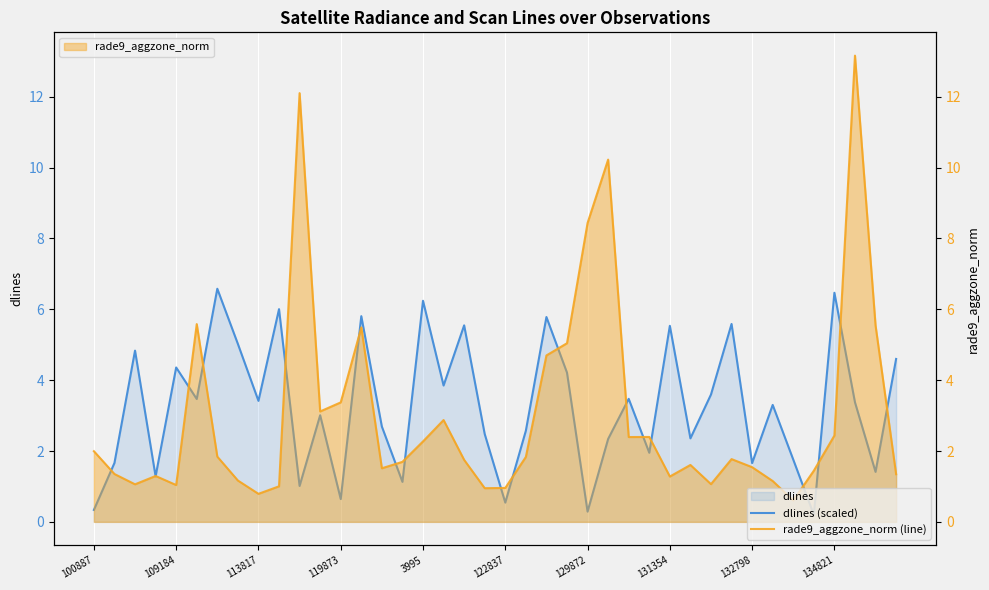

How many data points does each series have?

40